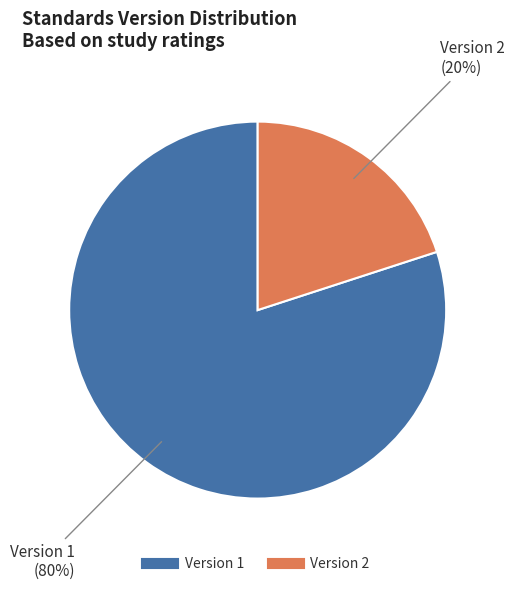

Is there any slice that represents more than half of the pie?

Yes